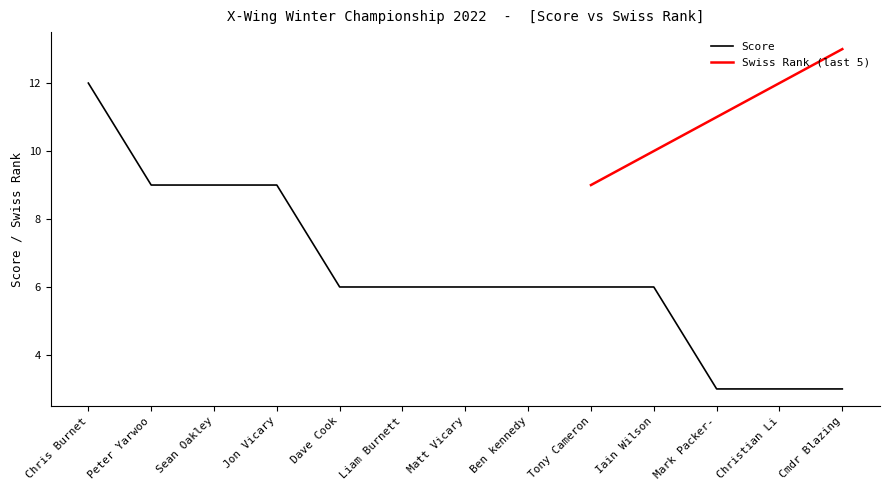

The Score series shows 4 at Christian Li. True or false?

False